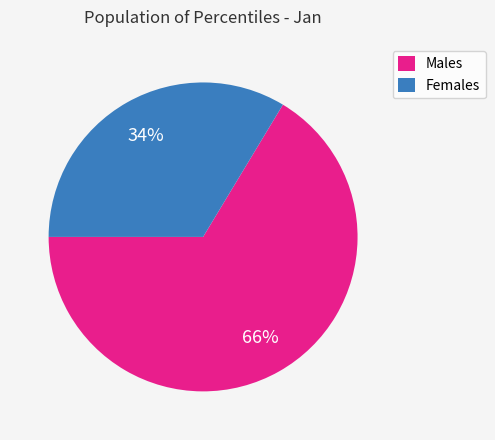

To the nearest percent, what percentage of the pie is Males?

66%